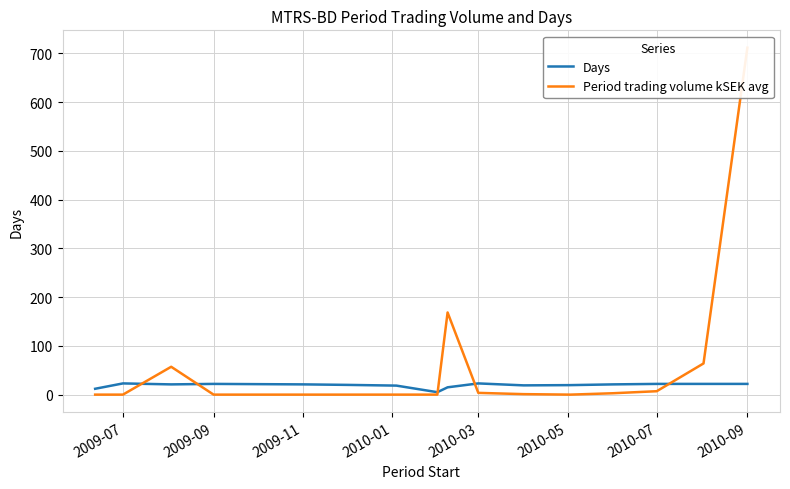

True or false: Days and Period trading volume kSEK avg cross at least once.

True